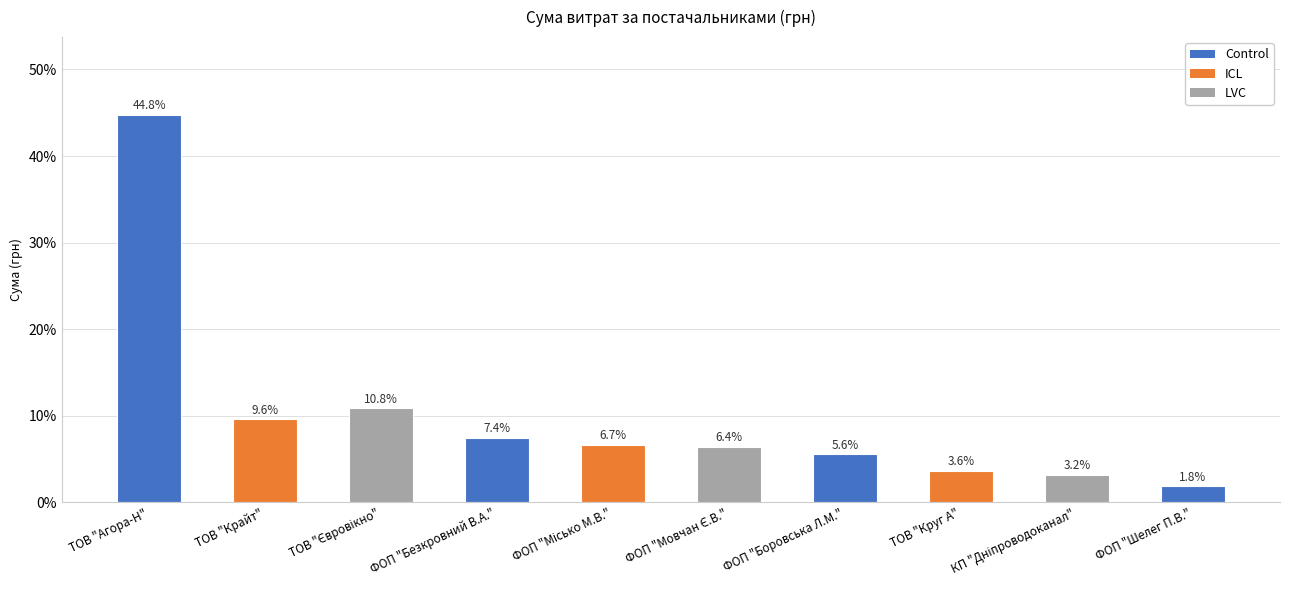

Read the value at ФОП "Безкровний В.А.".

7.4